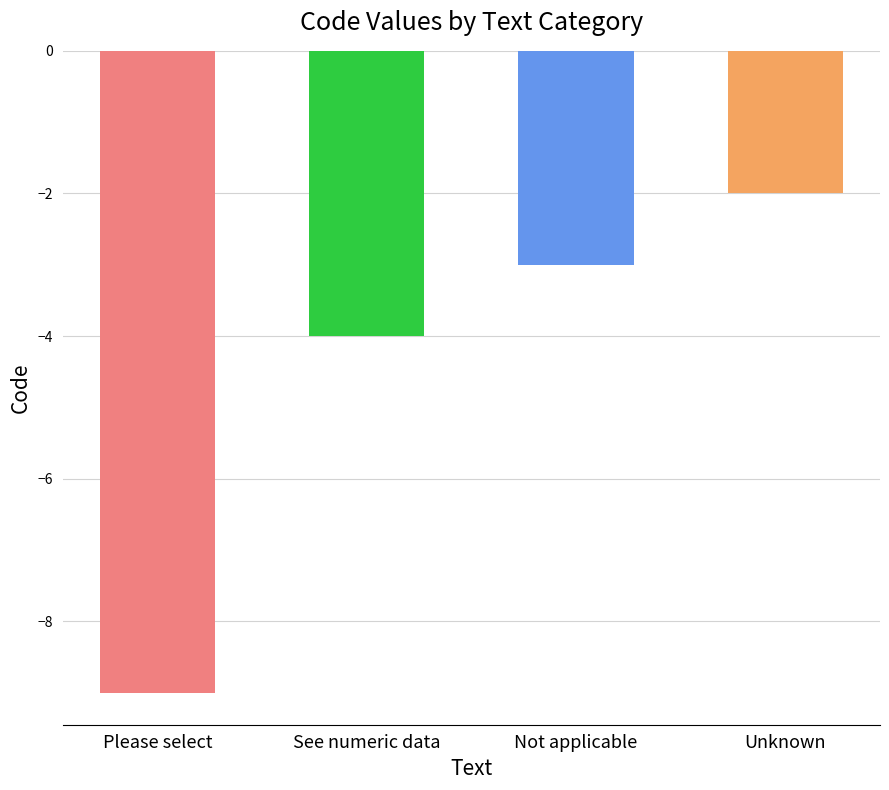

What is the sum of all values?

-18